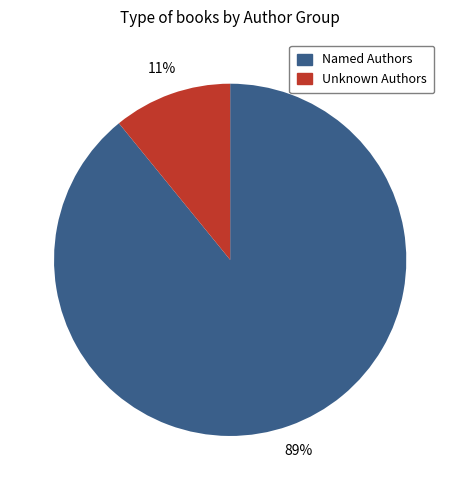

Does any single category account for the majority?

Yes